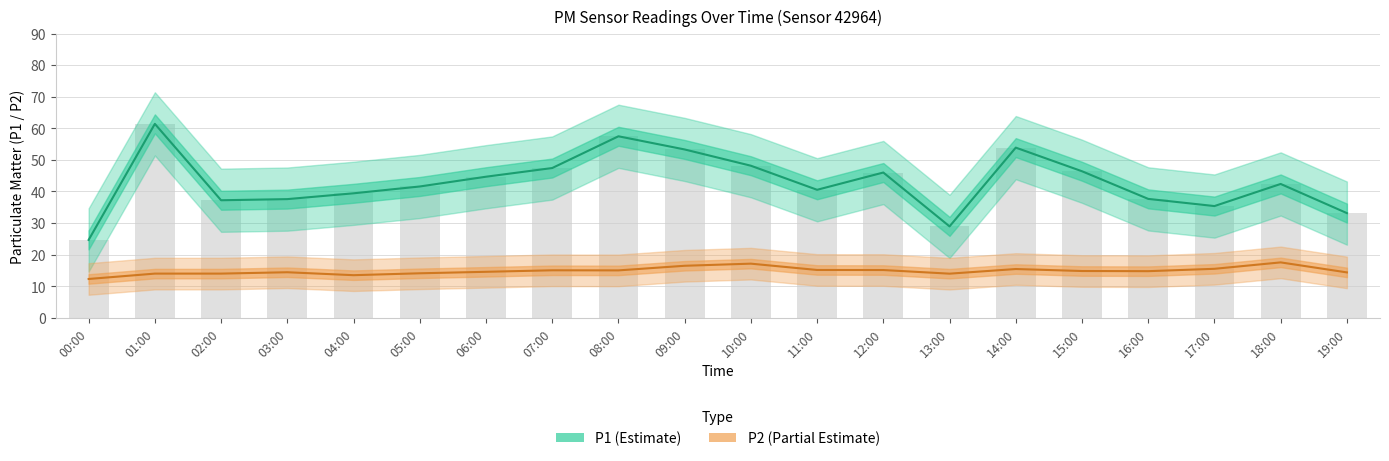

Is it true that P2 (Partial Estimate) equals 14.0 at 02:00?

True